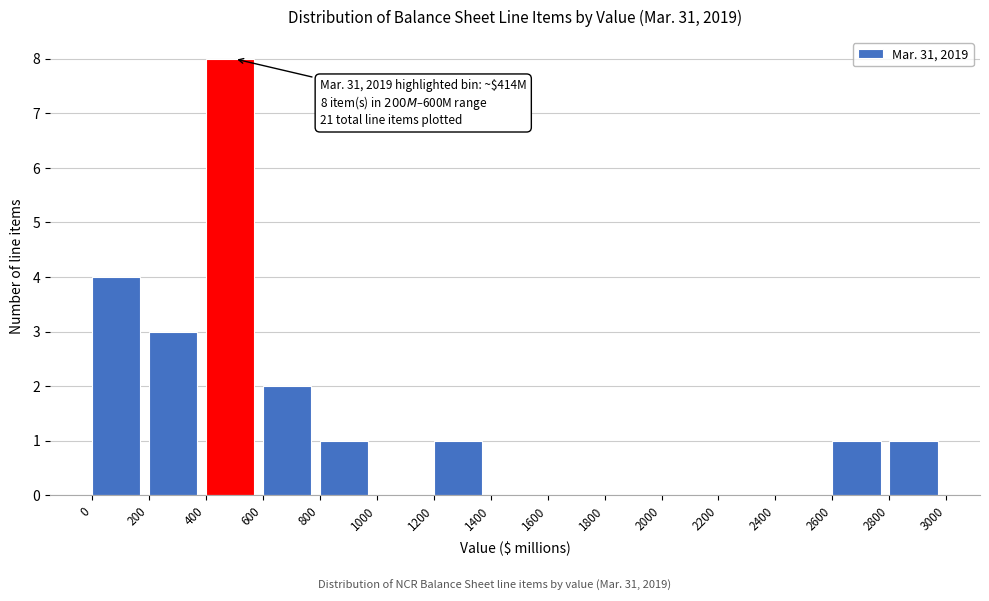

Over which range of the x-axis is the bar tallest?

400 to 600